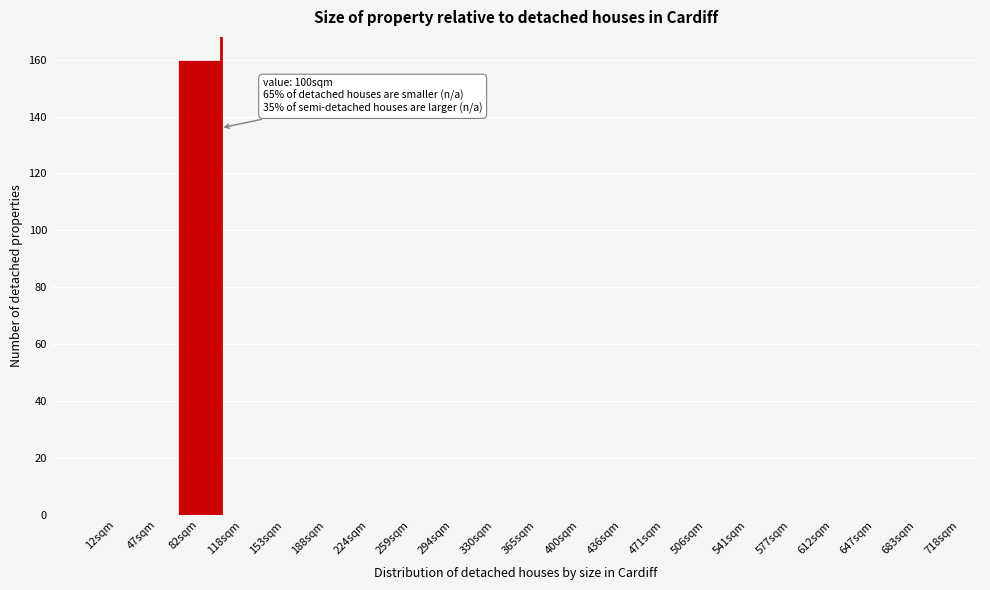

Reading right to left, transcribe all the data shown in this chart.

683sqm=0	647sqm=0	612sqm=0	577sqm=0	541sqm=0	506sqm=0	471sqm=0	436sqm=0	400sqm=0	365sqm=0	330sqm=0	294sqm=0	259sqm=0	224sqm=0	188sqm=0	153sqm=0	118sqm=0	82sqm=160	47sqm=0	12sqm=0